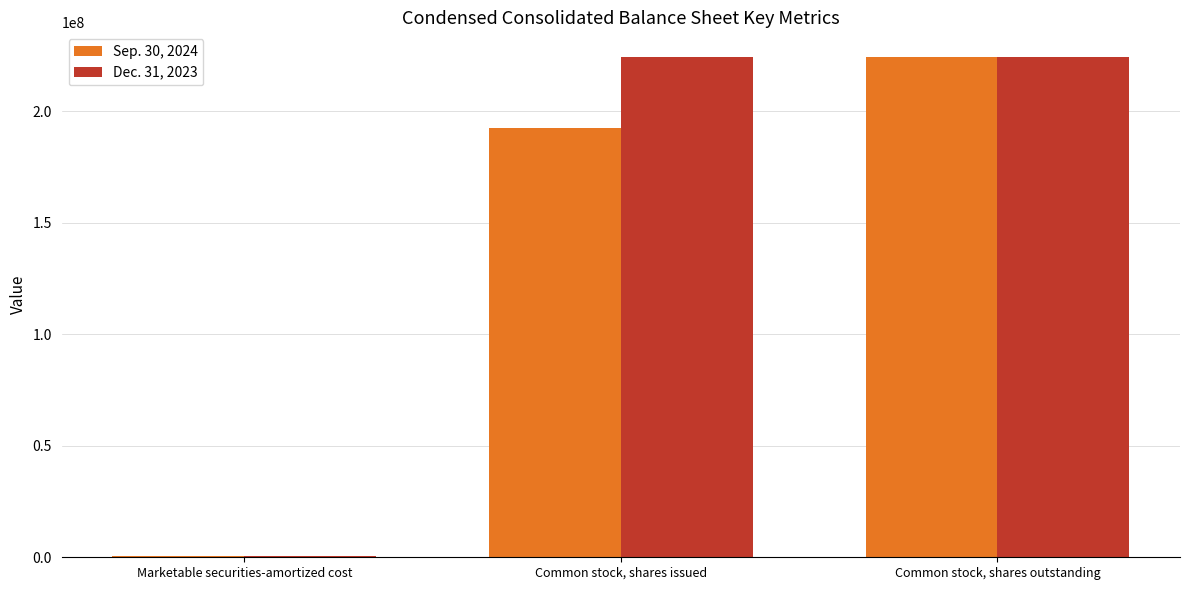

What are all the series names shown in the legend?

Sep. 30, 2024, Dec. 31, 2023